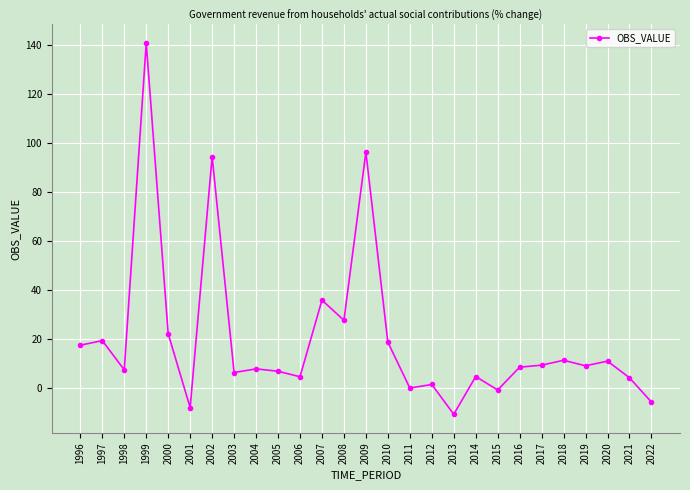

Count the number of categories in the chart.

27